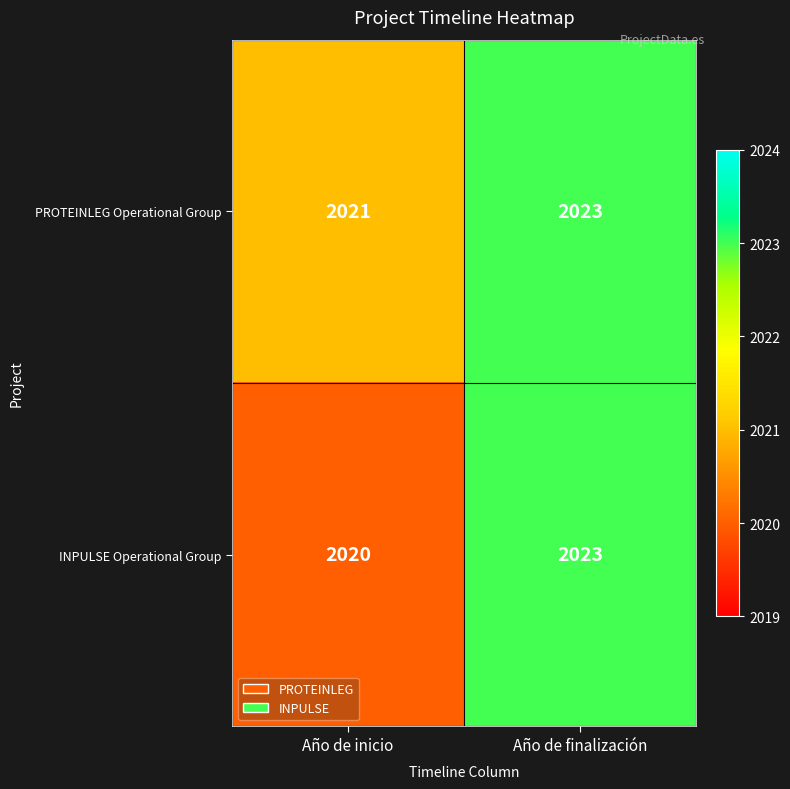

Where is PROTEINLEG Operational Group nearest to the value 2022?

Año de inicio